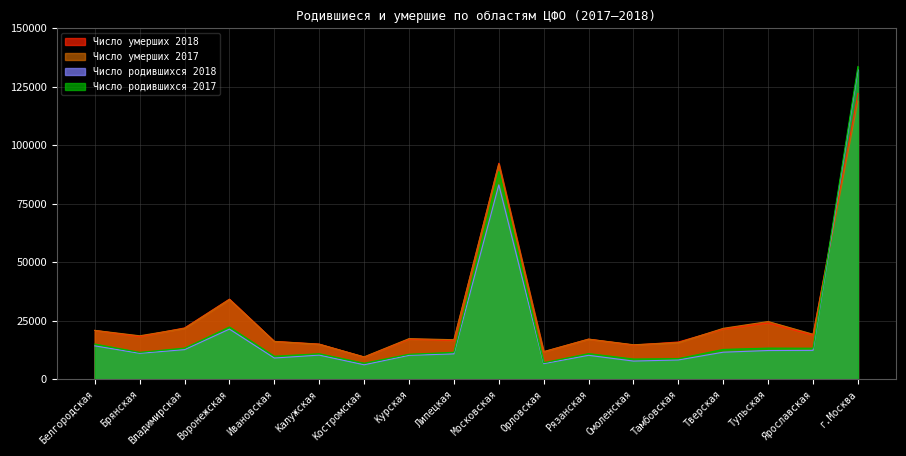

List the labels in order of Число родившихся 2018 value, largest first.

г.Москва, Московская, Воронежская, Белгородская, Владимирская, Ярославская, Тульская, Тверская, Брянская, Липецкая, Калужская, Рязанская, Курская, Ивановская, Тамбовская, Смоленская, Орловская, Костромская